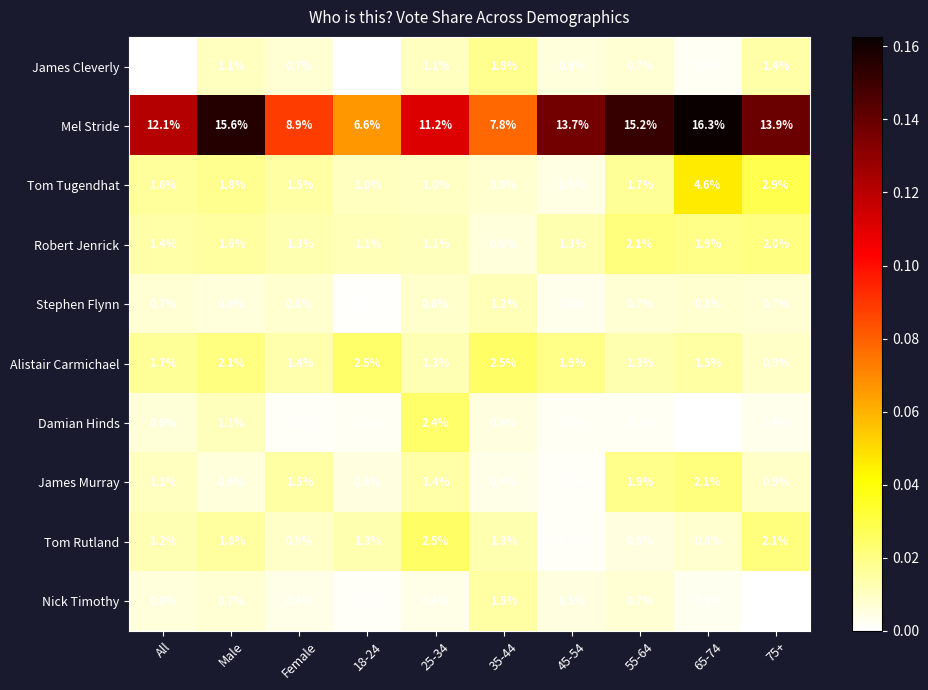

What is the greatest value displayed?

16.3